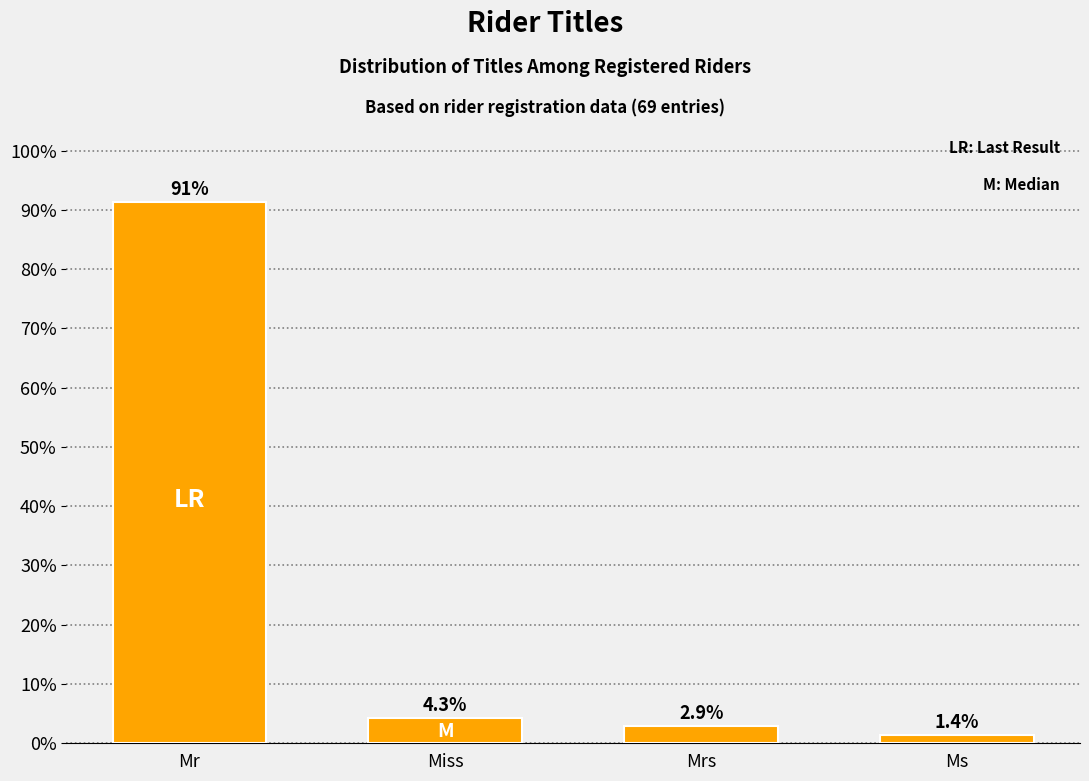

Reading right to left, extract all data points from this chart.

1.4	2.9	4.3	91.3